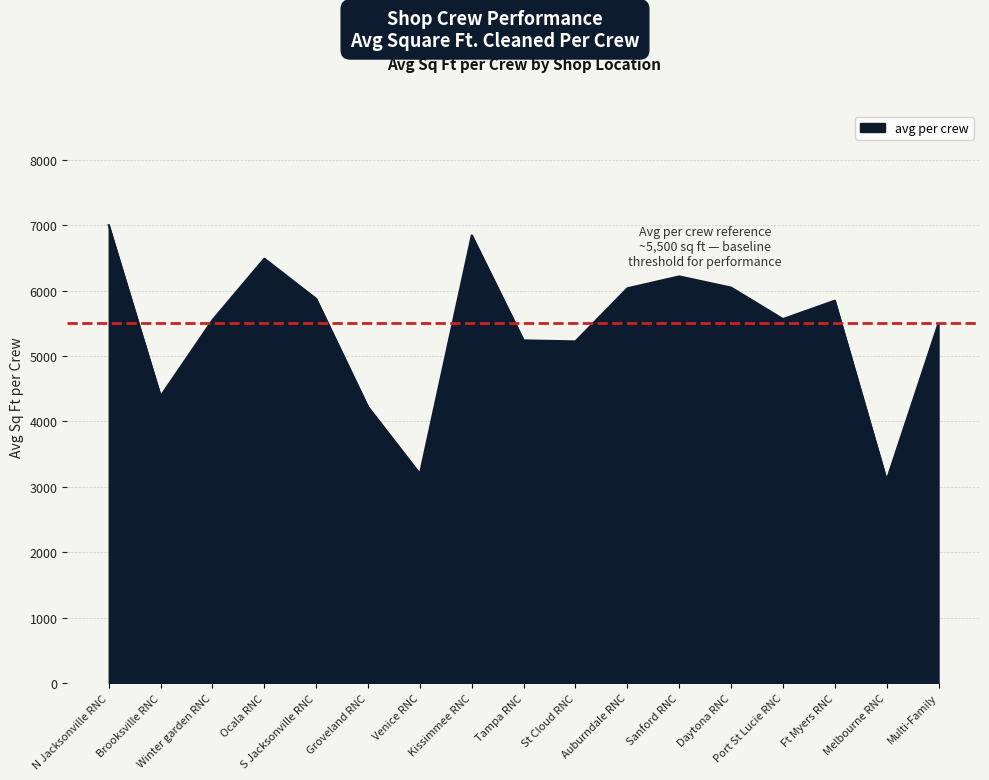

Is it true that the value at St Cloud RNC is 9055.3?

False